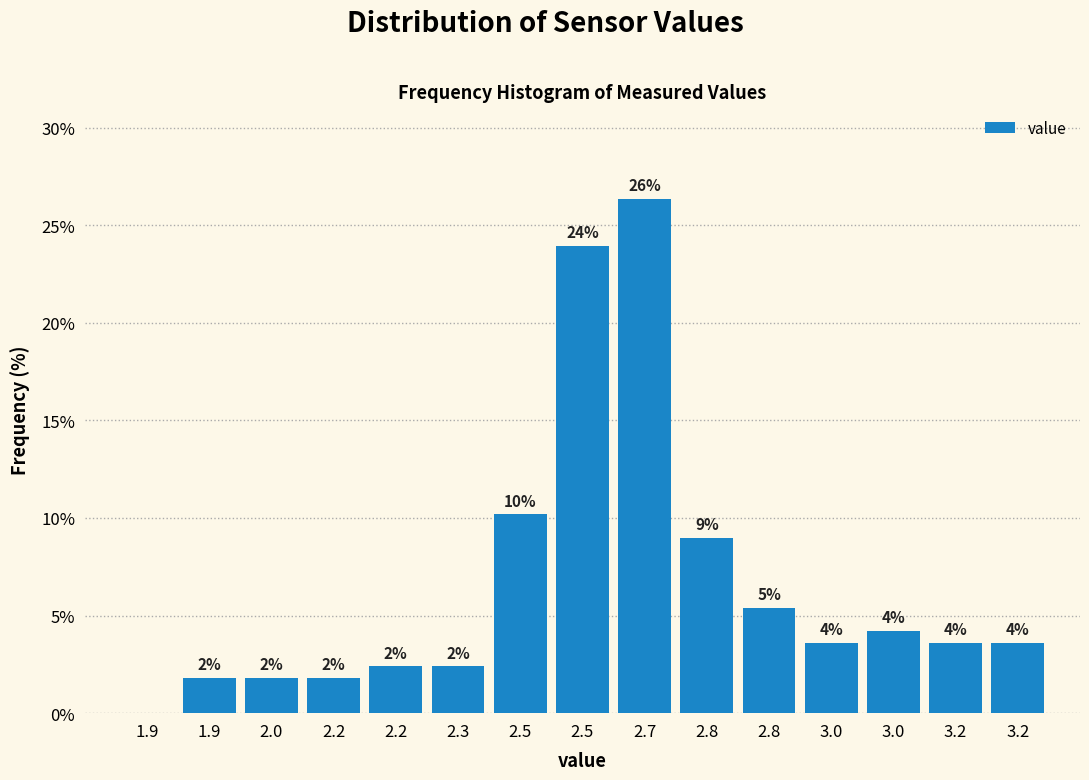

Are the bars horizontal?

No